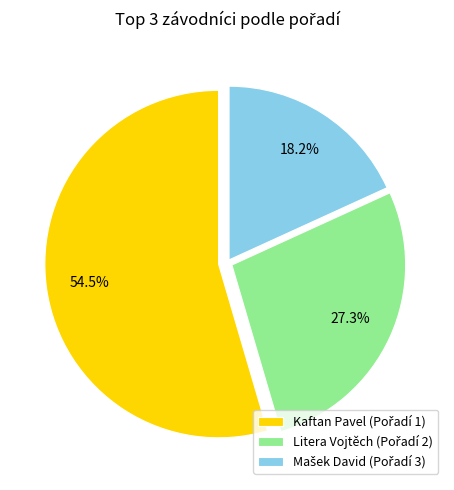

Does Kaftan Pavel represent more than half of the total?

Yes